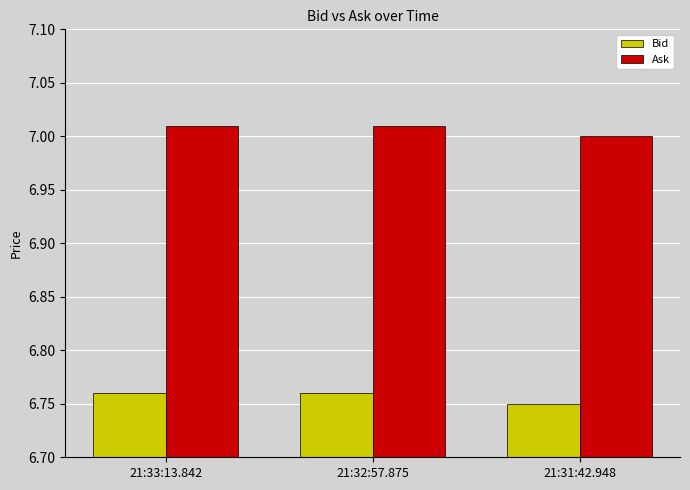

Rank the series at 21:32:57.875 from highest to lowest value.

Ask, Bid